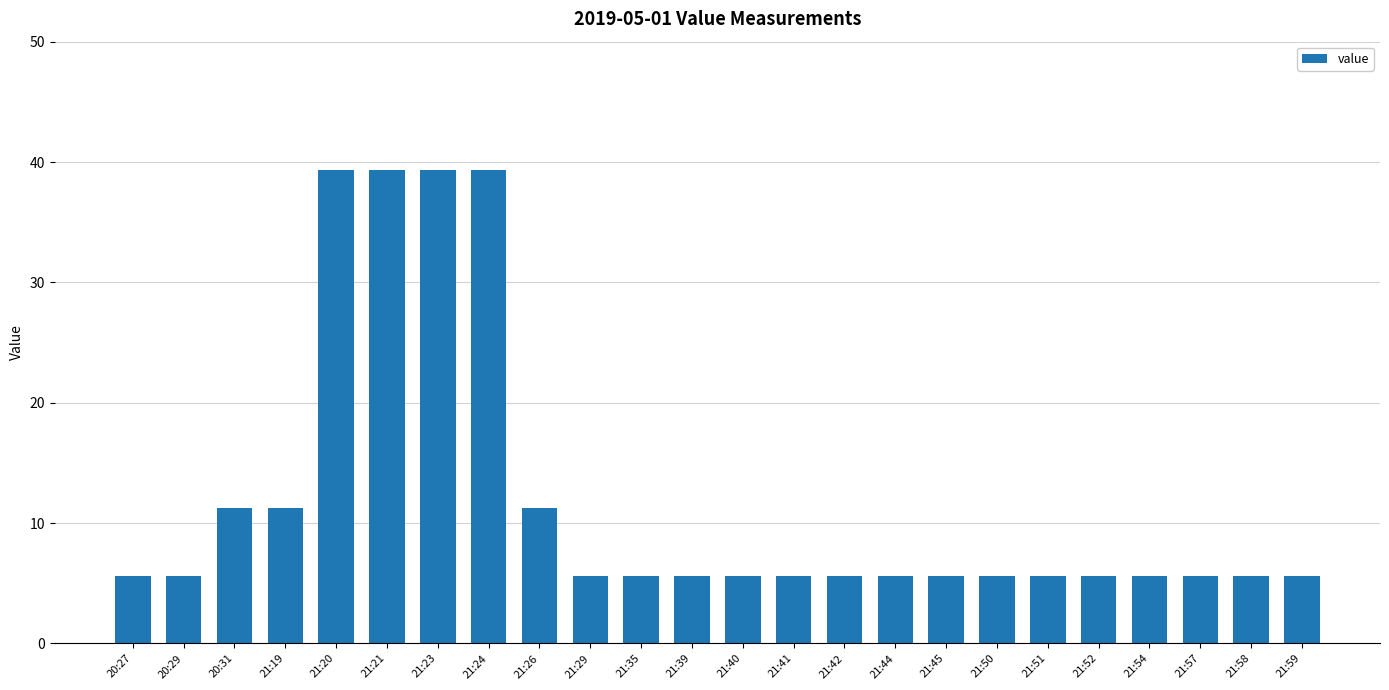

What is the minimum value shown in the chart?

5.6